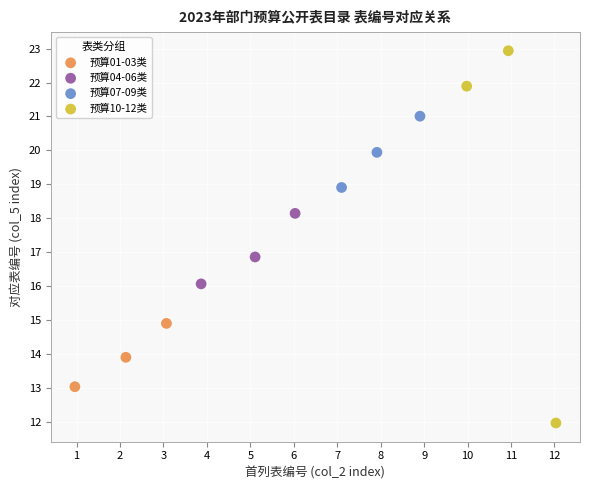

Which series reaches the minimum Y coordinate?

预算10-12类